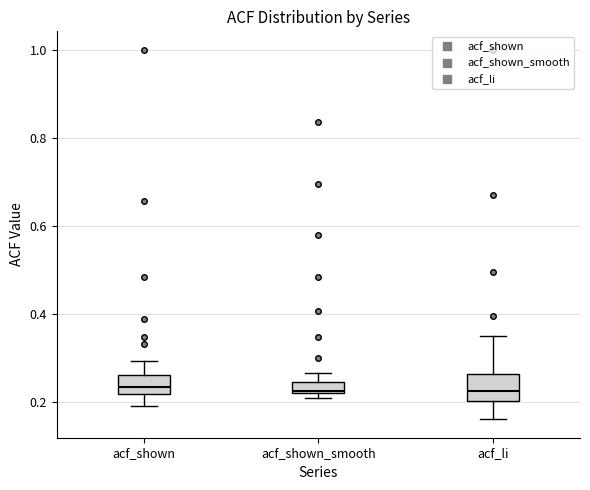

Where is the lower edge of the box for acf_shown on the y-axis? The values are not printed on the chart, so give them approximately, as read against the axis.

0.22